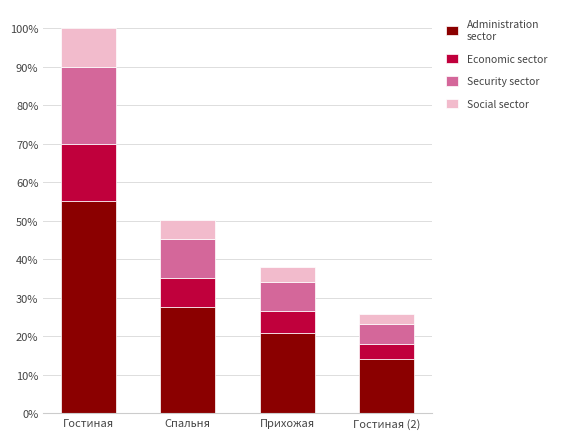

Are the bars horizontal?

No